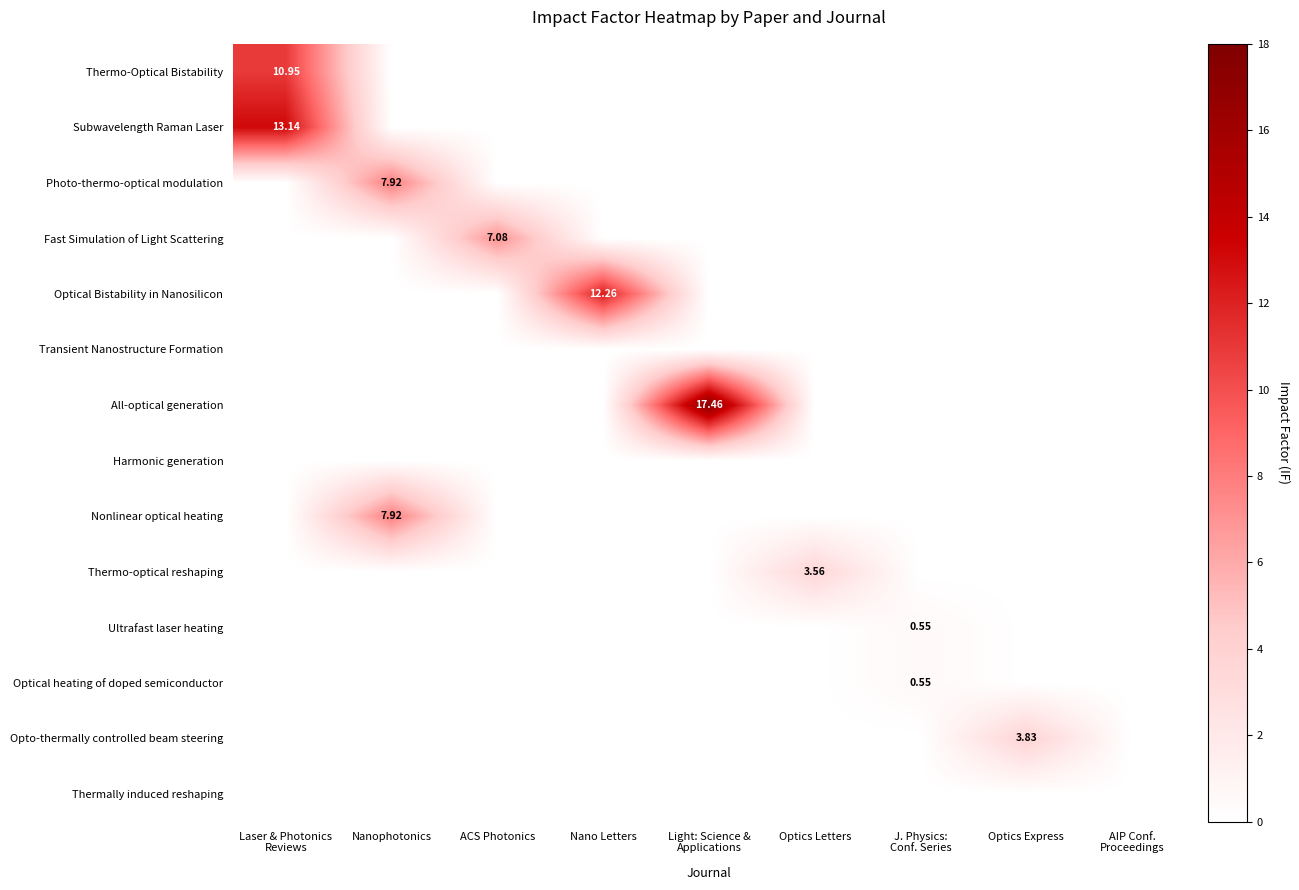

What is the sum of the Optical heating of doped semiconductor values at ACS Photonics and J. Physics: Conf. Series?

0.6